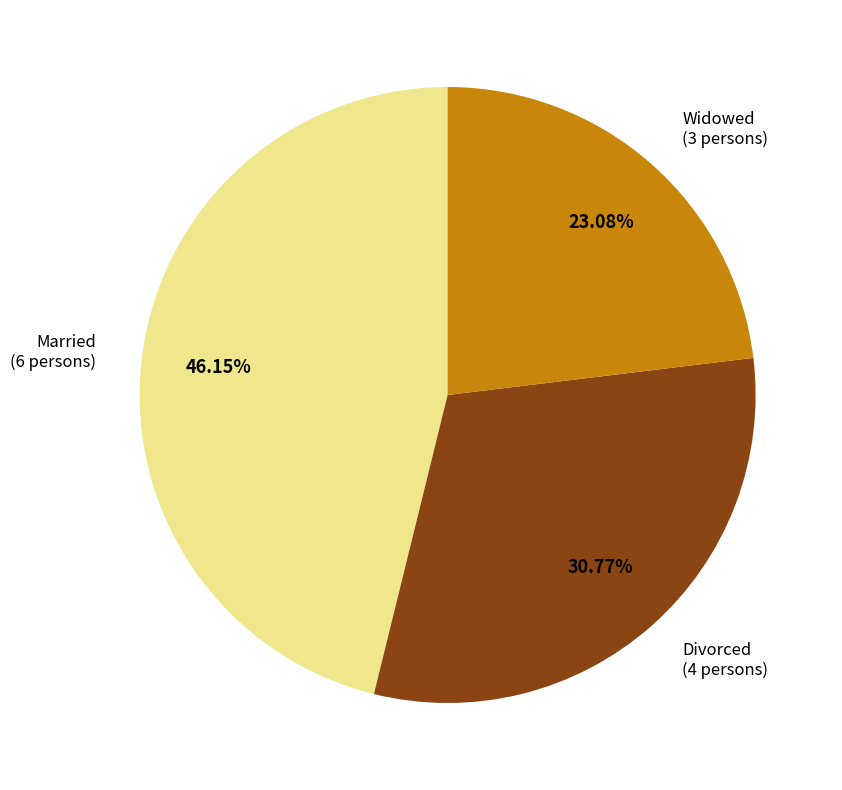

Is there any slice that represents more than half of the pie?

No